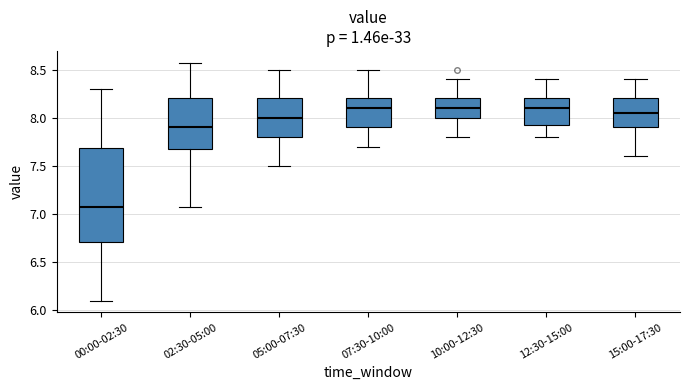

Reading left to right, read every box against the y-axis: the position of its median line, the range the box covers, and the ends of its whiskers. The values are not printed on the chart, so give them approximately, as read against the axis.

00:00-02:30: median 7.05, box 6.70 to 7.70, whiskers 6.10 to 8.30
02:30-05:00: median 7.90, box 7.70 to 8.20, whiskers 7.05 to 8.55
05:00-07:30: median 8.00, box 7.80 to 8.20, whiskers 7.50 to 8.50
07:30-10:00: median 8.10, box 7.90 to 8.20, whiskers 7.70 to 8.50
10:00-12:30: median 8.10, box 8.00 to 8.20, whiskers 7.80 to 8.40
12:30-15:00: median 8.10, box 7.95 to 8.20, whiskers 7.80 to 8.40
15:00-17:30: median 8.05, box 7.90 to 8.20, whiskers 7.60 to 8.40